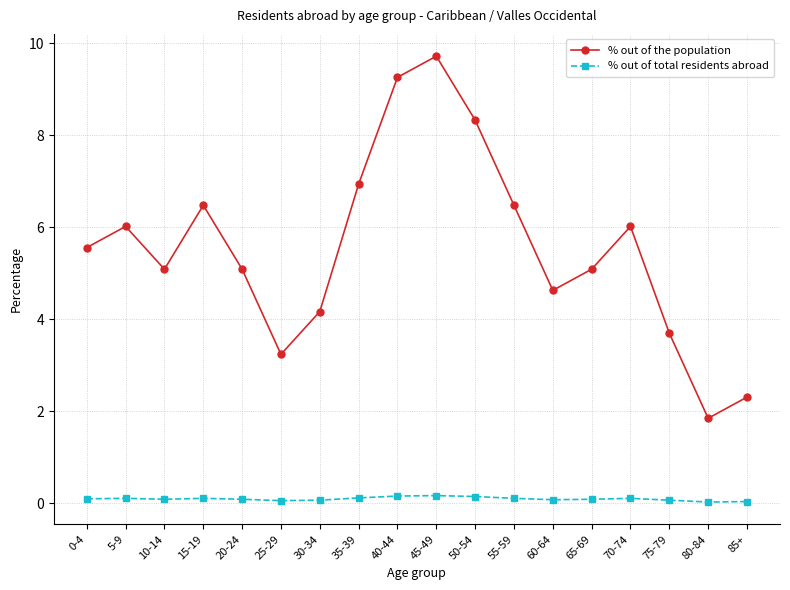

At which label does % out of the population reach its minimum?

80-84